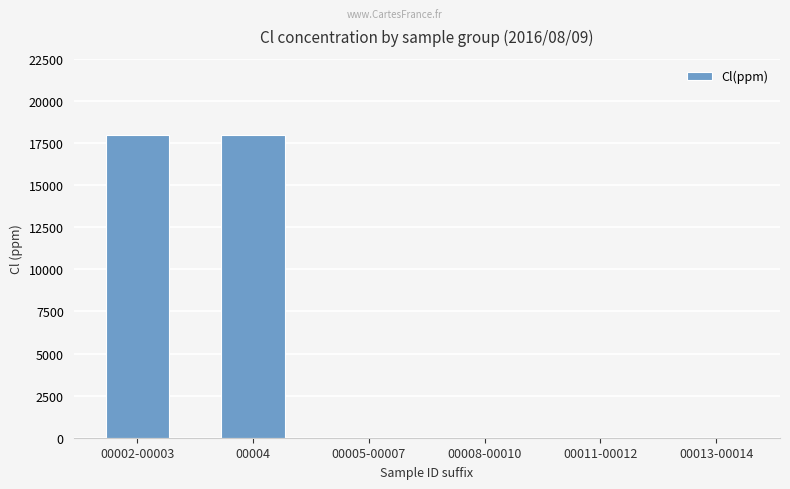

The value at 00002-00003 is 18000. True or false?

True